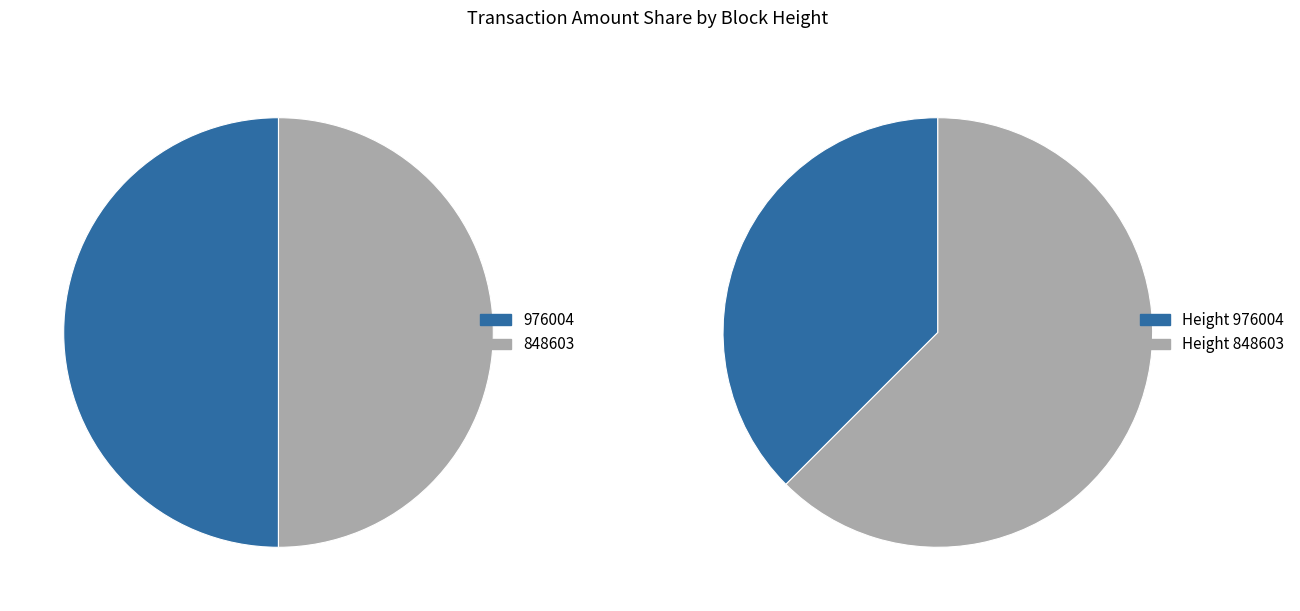

Does any single category account for the majority?

Yes